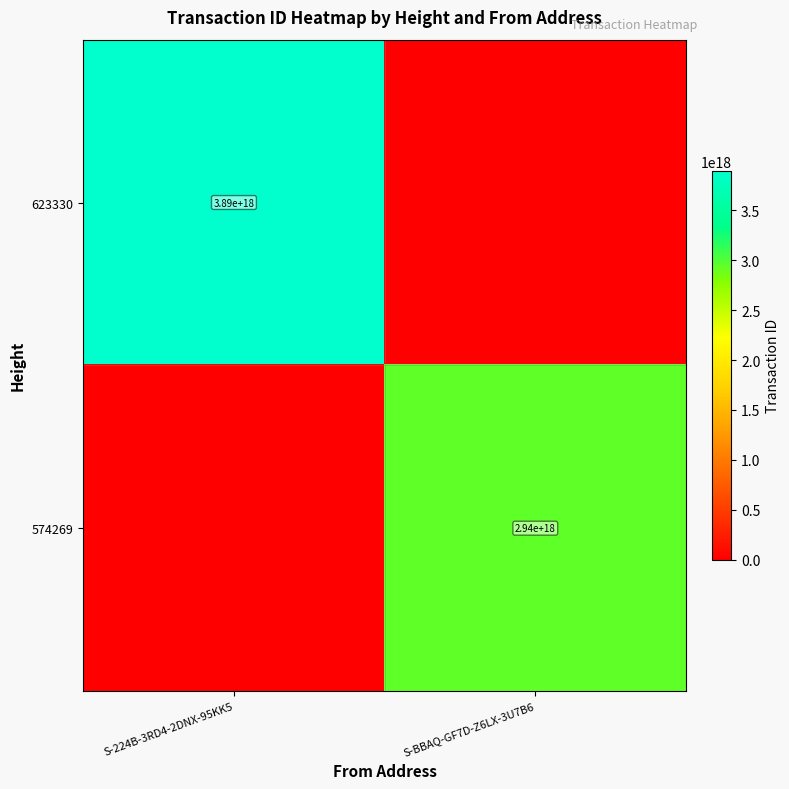

Is it true that 623330 equals 3890000000000000000 at S-224B-3RD4-2DNX-95KK5?

True